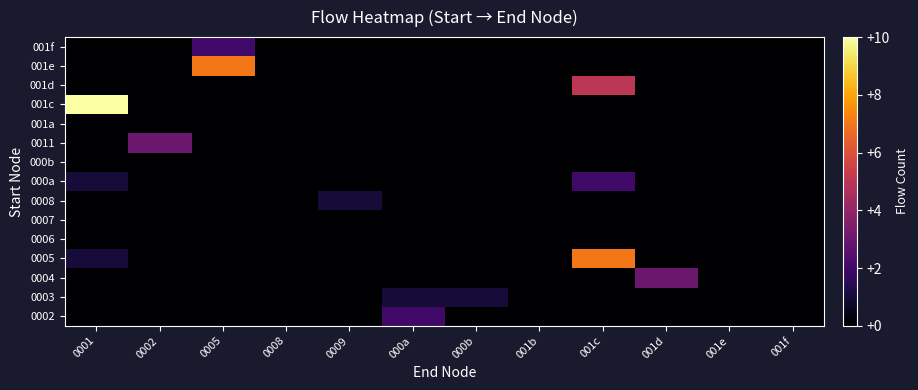

What is the total value across all series at 0002?

3